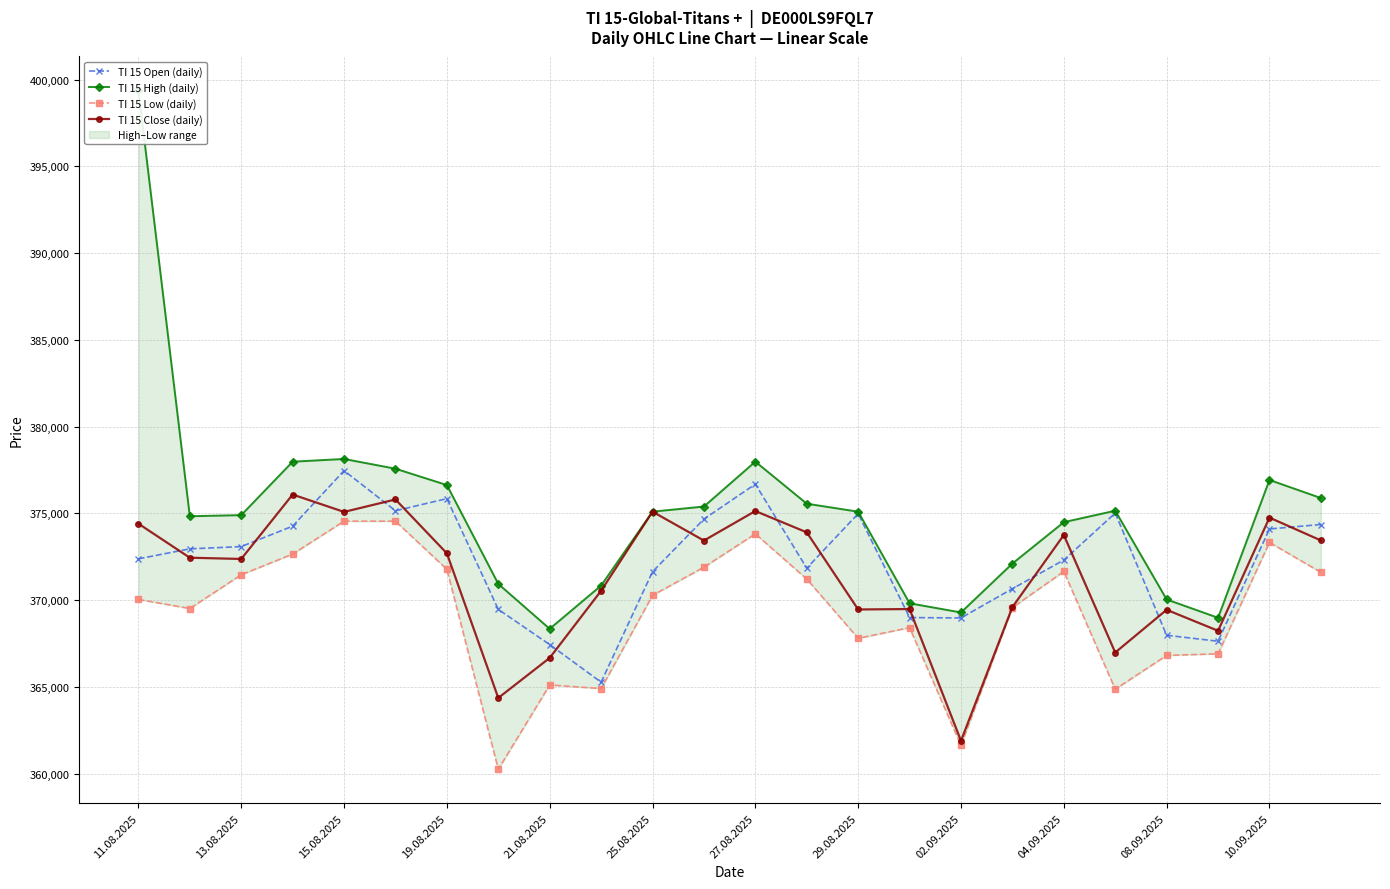

Which category has the highest value in the TI 15 High (daily) series?

11.08.2025